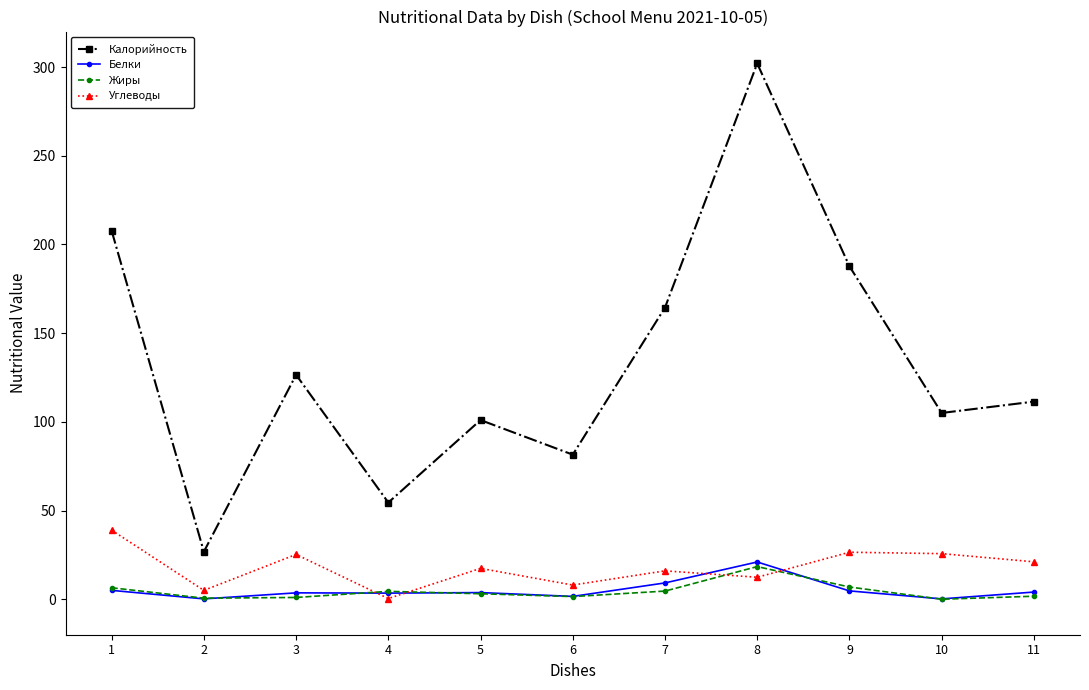

What is the average value of the Калорийность series?

133.5